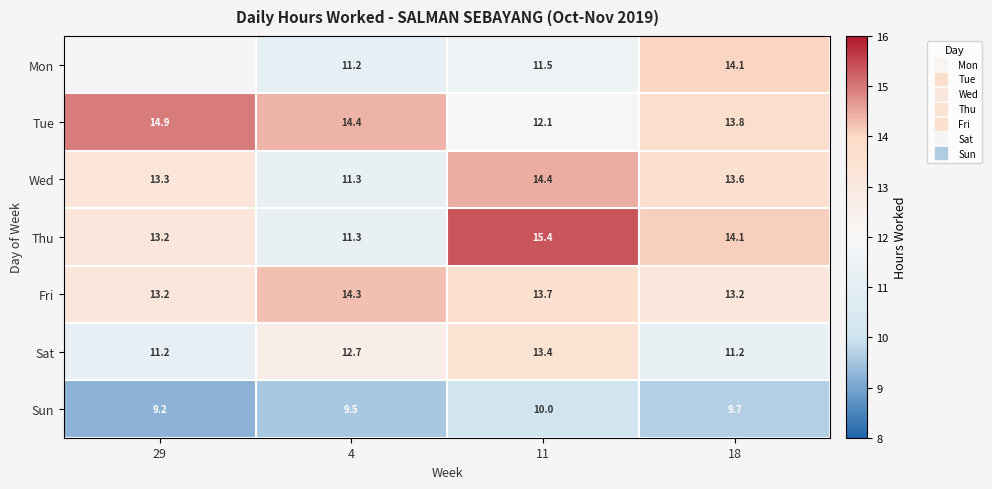

How many Mon values are between 11 and 14?

2